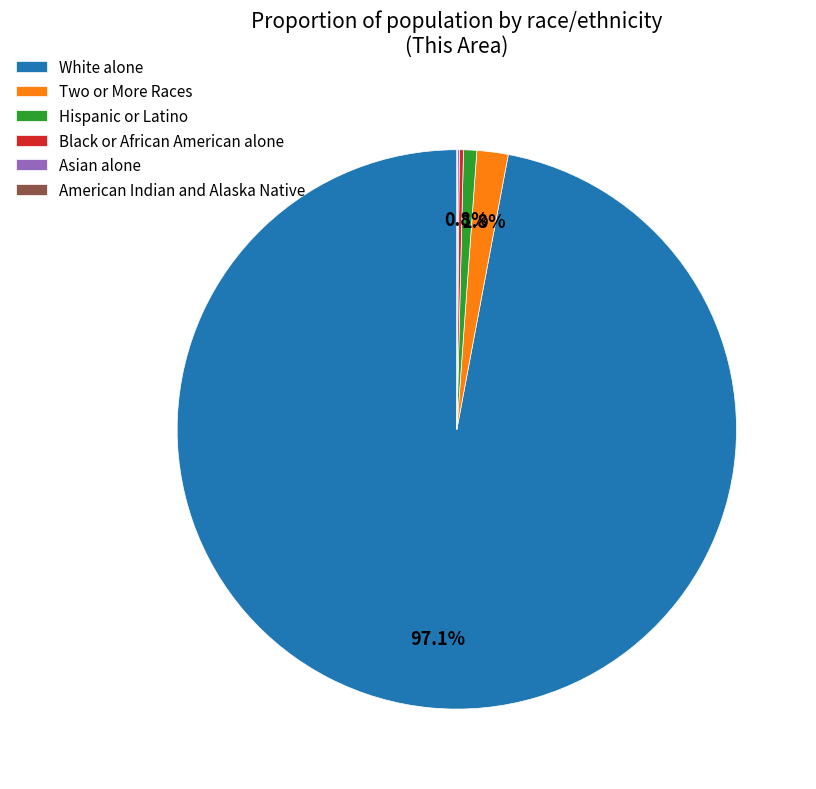

The Two or More Races slice represents 11% of the pie. True or false?

False